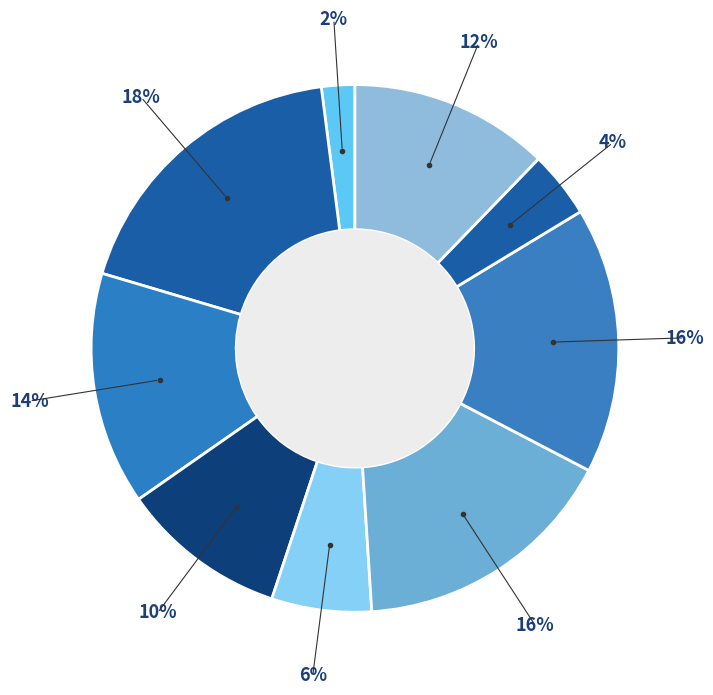

How many segments does this pie chart have?

9